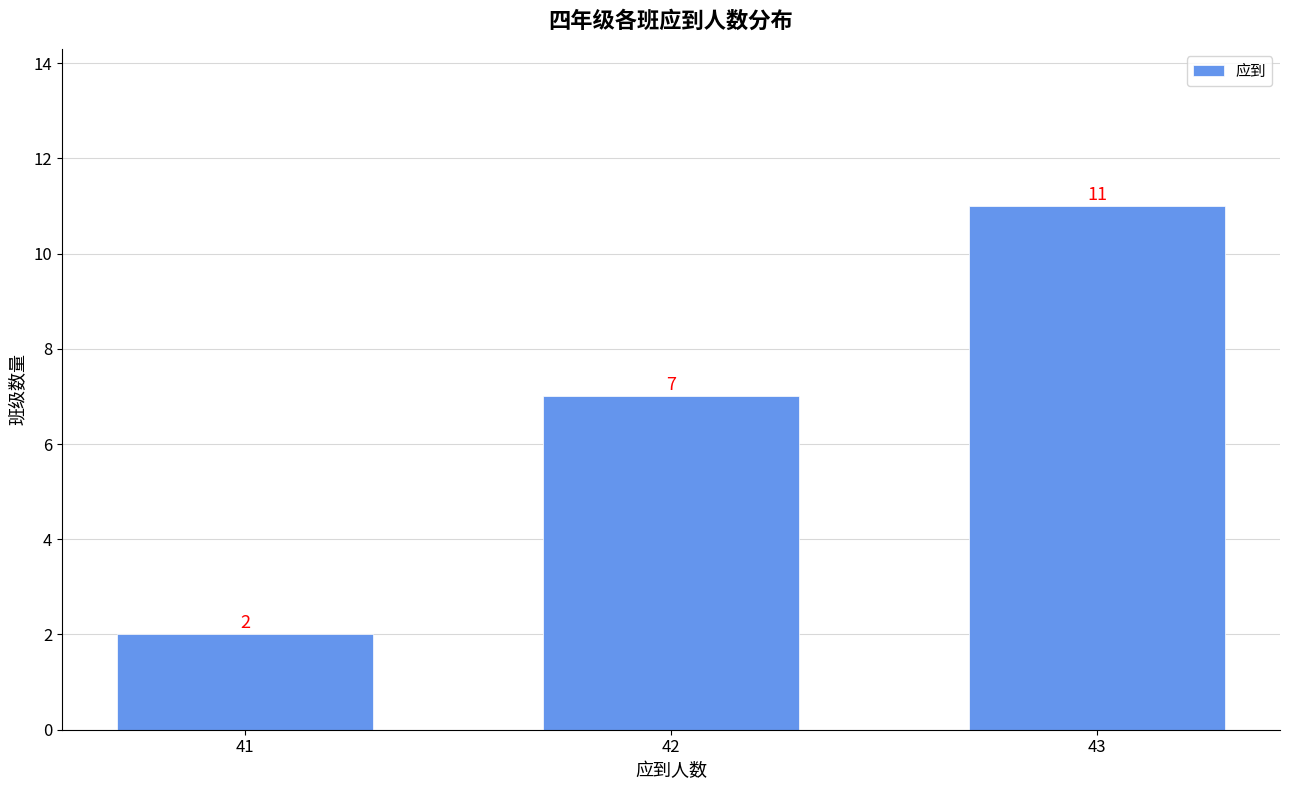

Reading left to right, list all the values displayed in this chart.

41=2	42=7	43=11